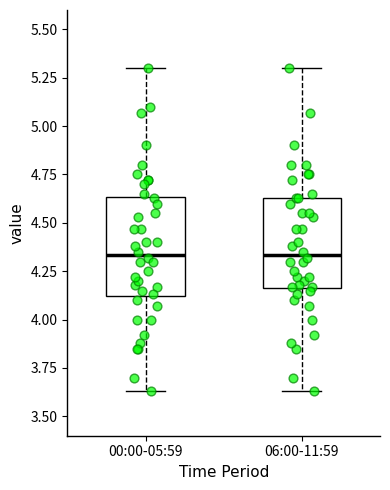

Where is the lower edge of the box for 06:00-11:59 on the y-axis? The values are not printed on the chart, so give them approximately, as read against the axis.

4.15